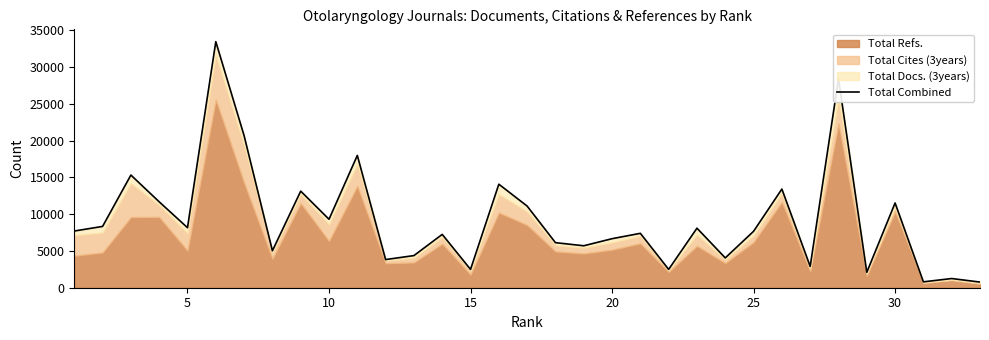

Reading right to left, extract all data points from this chart.

768	1251	800	11531	2097	28425	2901	13426	7678	4057	8102	2494	7402	6671	5709	6131	11108	14086	2492	7256	4373	3832	18003	9316	13142	5032	20684	33482	8170	11689	15331	8342	7715